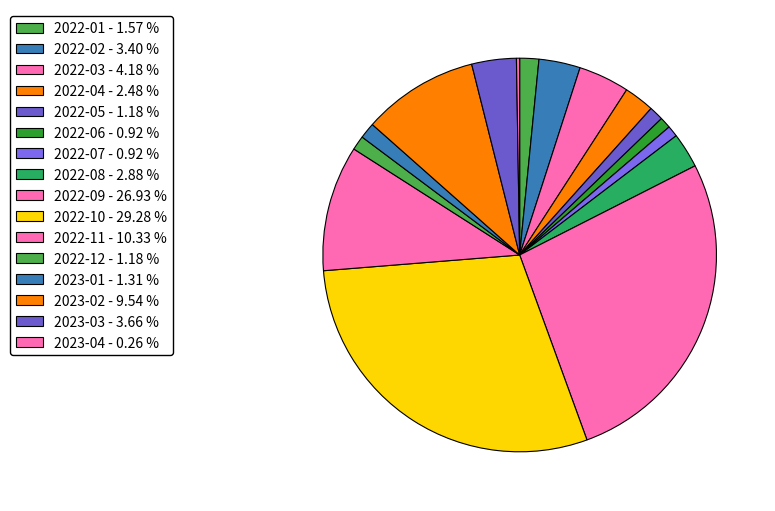

Which slice is the smallest?

2023-04